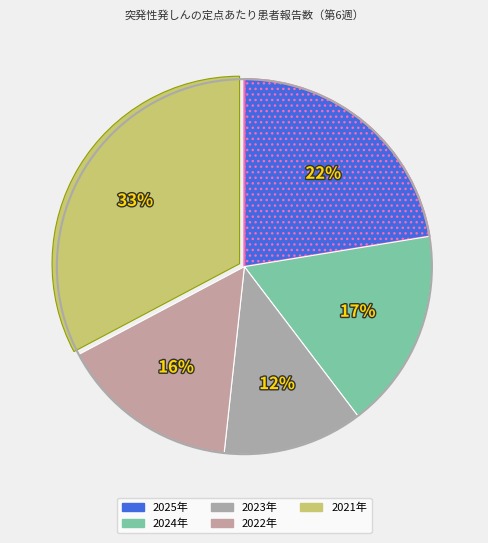

Combined, do 2023年 and 2025年 account for over 50%?

No